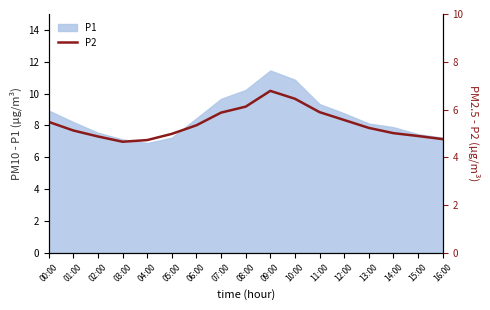

Is it true that P1 equals 5.0 at 07:00?

False